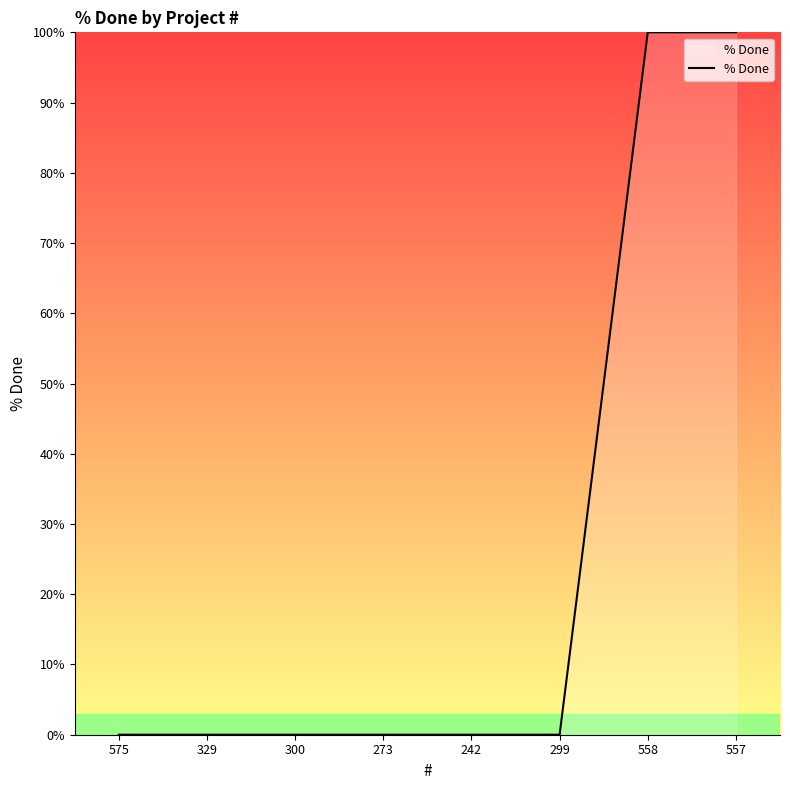

What position from the right is 329?

7